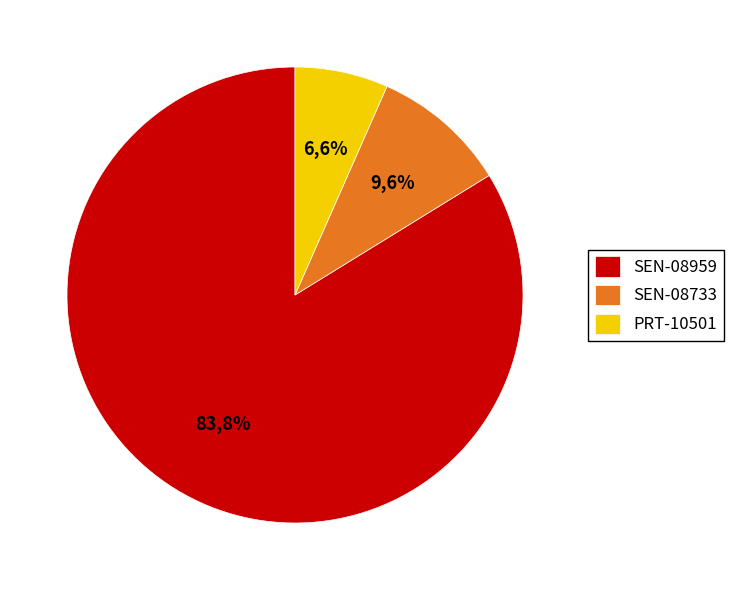

What percentage do SEN-08959 and SEN-08733 together represent?

93.4%